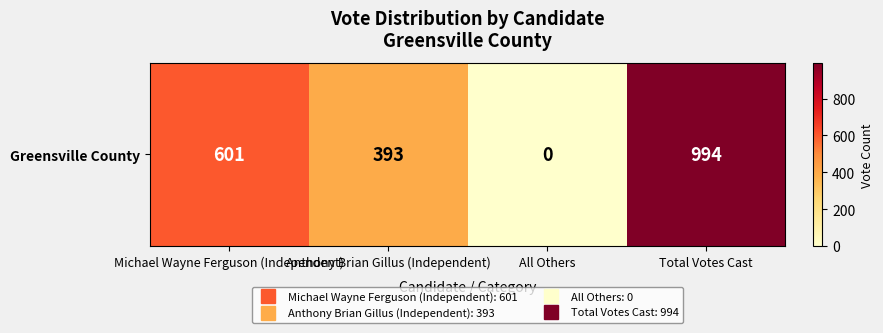

Rank the categories by value from lowest to highest.

All Others, Anthony Brian Gillus (Independent), Michael Wayne Ferguson (Independent), Total Votes Cast